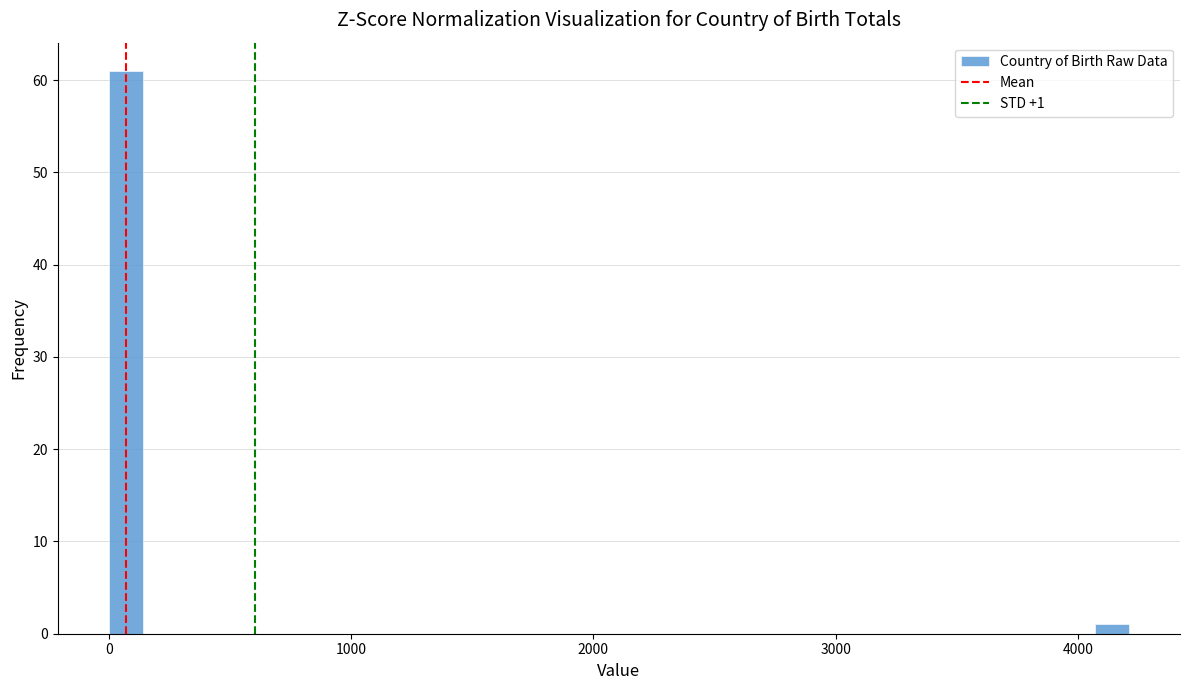

Around what value on the x-axis is the tallest bar? Give the approximate position of its centre, as read against the axis.

100